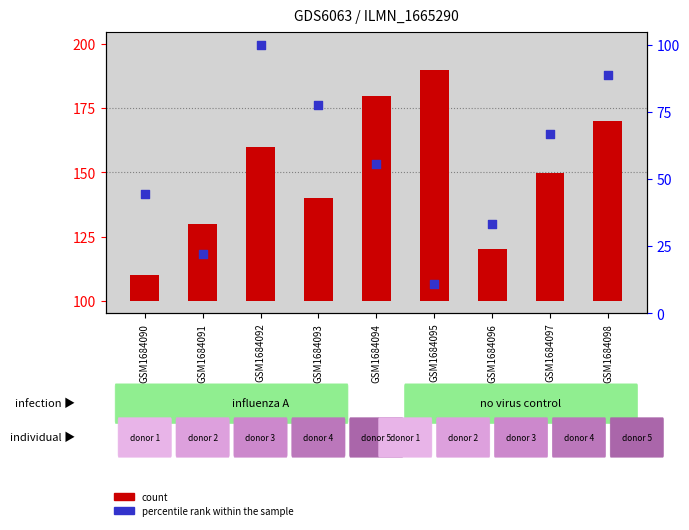

Which series contains the lowest Y value?

count